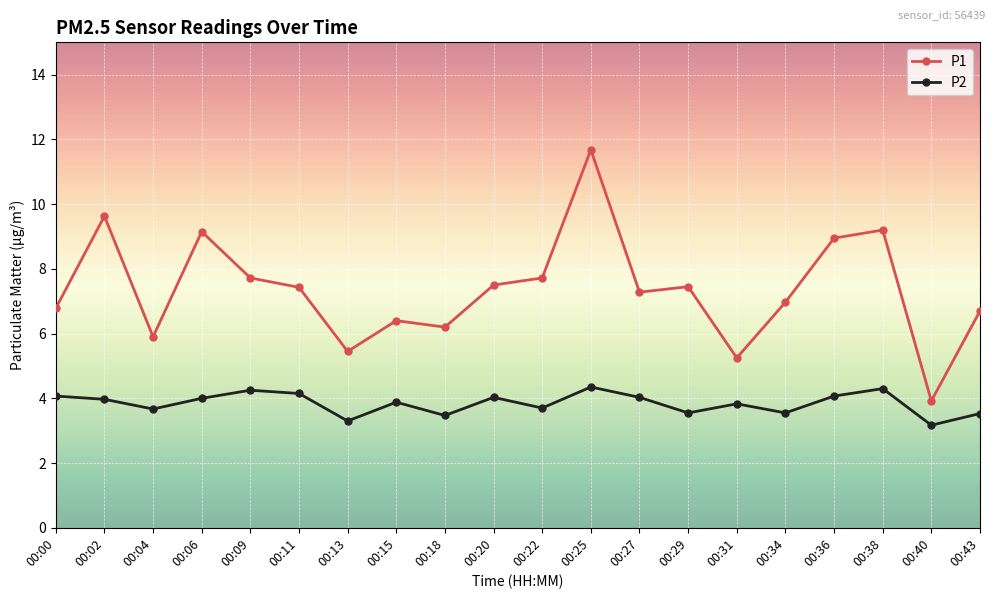

Rank the series at 00:22 from highest to lowest value.

P1, P2